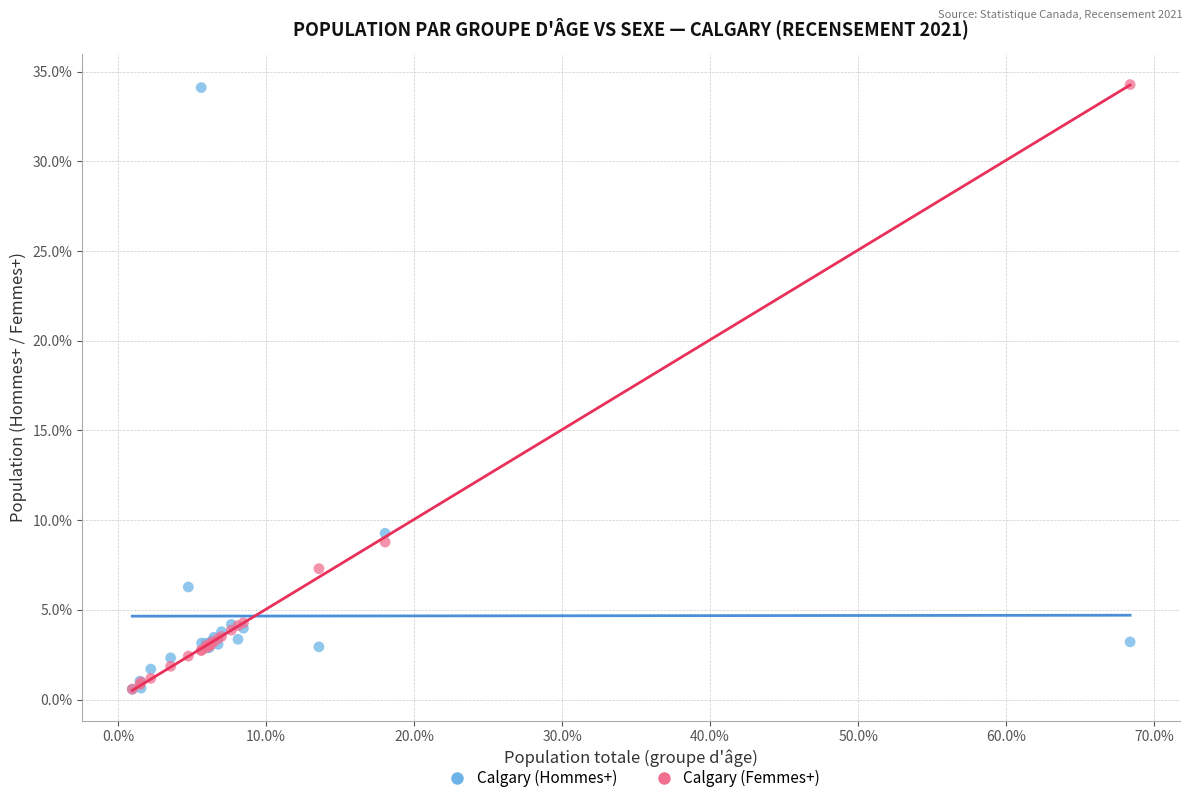

In the Calgary (Hommes+) series, what Y value is closest to 17?

9.3